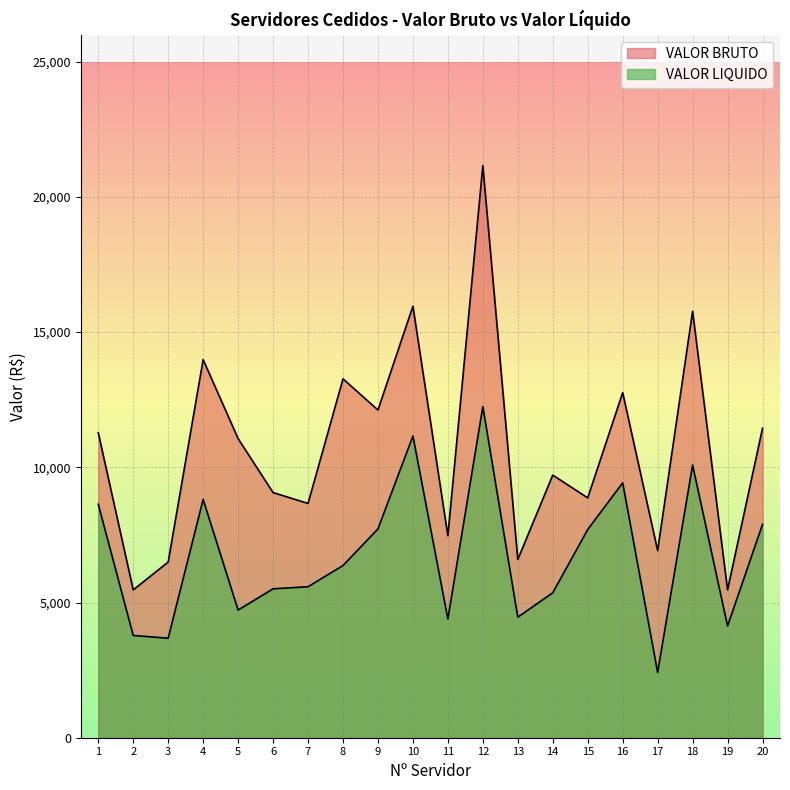

Is it true that VALOR BRUTO equals 4544.0 at 6?

False